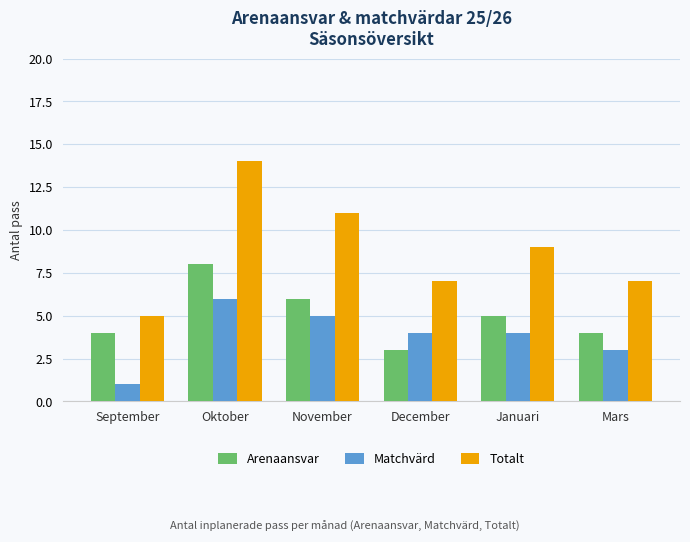

Reading left to right, extract all data points from this chart.

Arenaansvar: September=4	Oktober=8	November=6	December=3	Januari=5	Mars=4
Matchvärd: September=1	Oktober=6	November=5	December=4	Januari=4	Mars=3
Totalt: September=5	Oktober=14	November=11	December=7	Januari=9	Mars=7